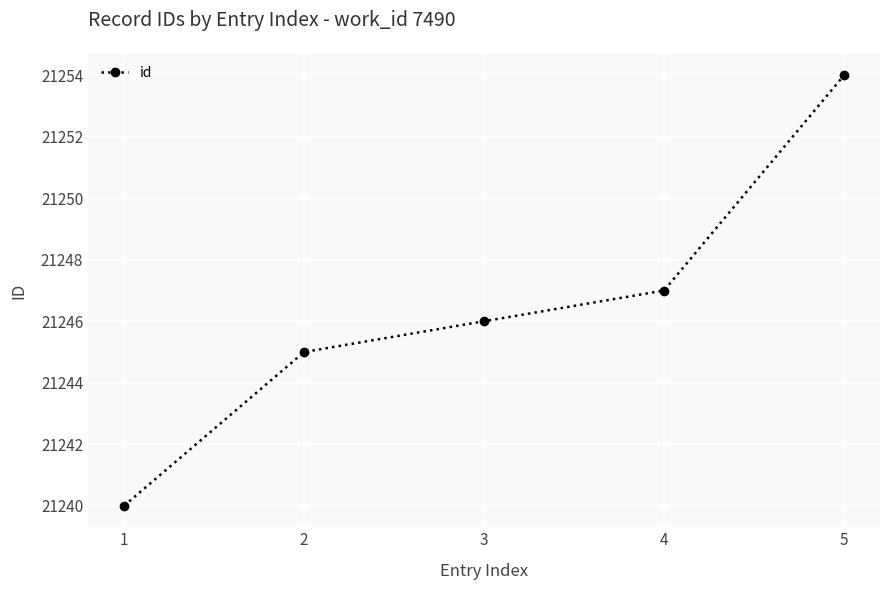

At which label is the value closest to 21247?

4